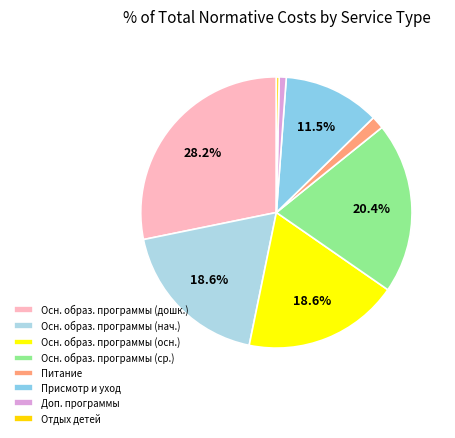

How many segments does this pie chart have?

8